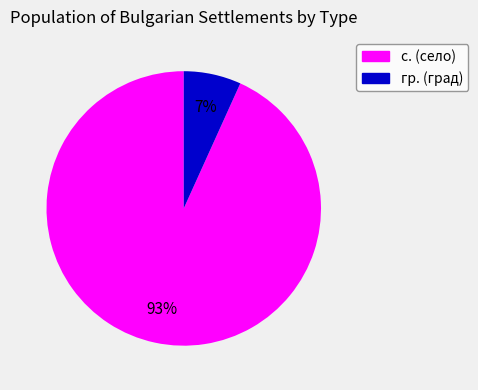

How many slices are in this pie chart?

2